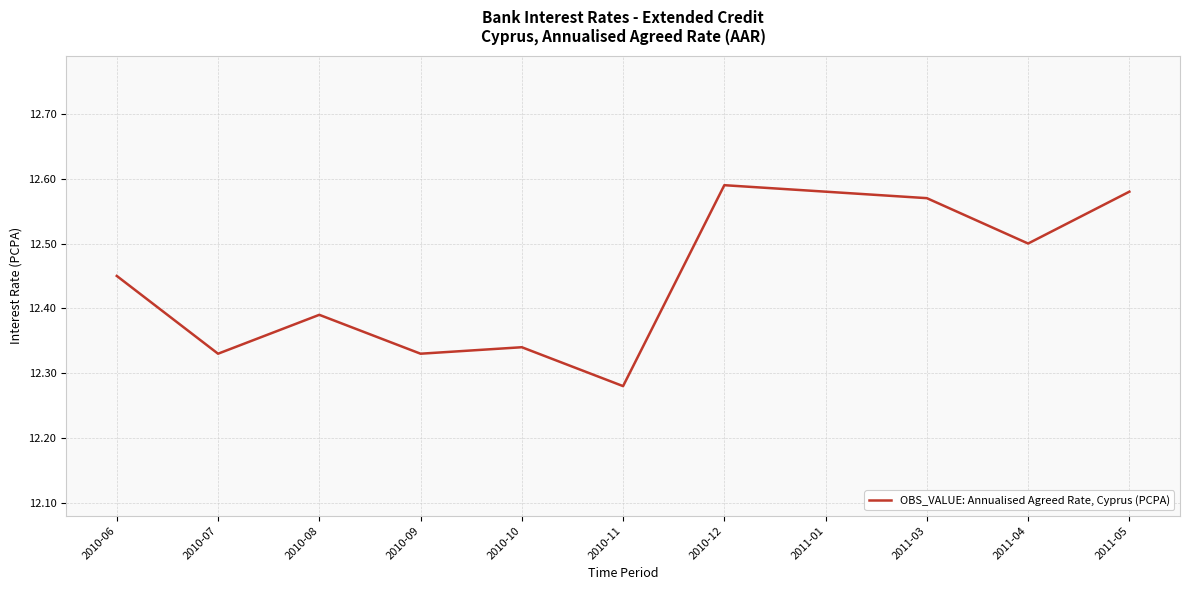

How many interior local valleys (lower than both neighbors) does the data have?

4